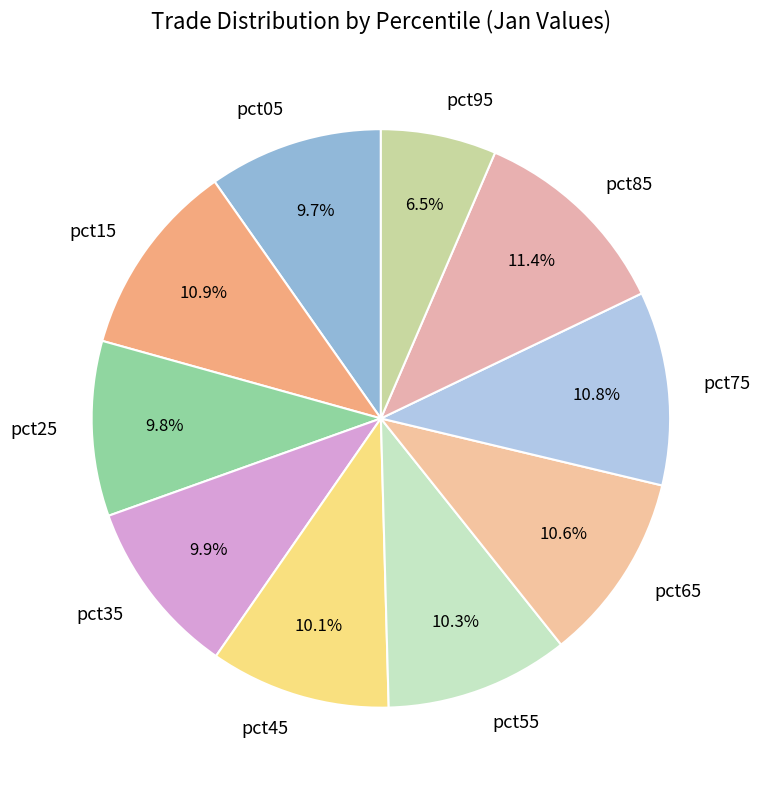

How many slices are in this pie chart?

10